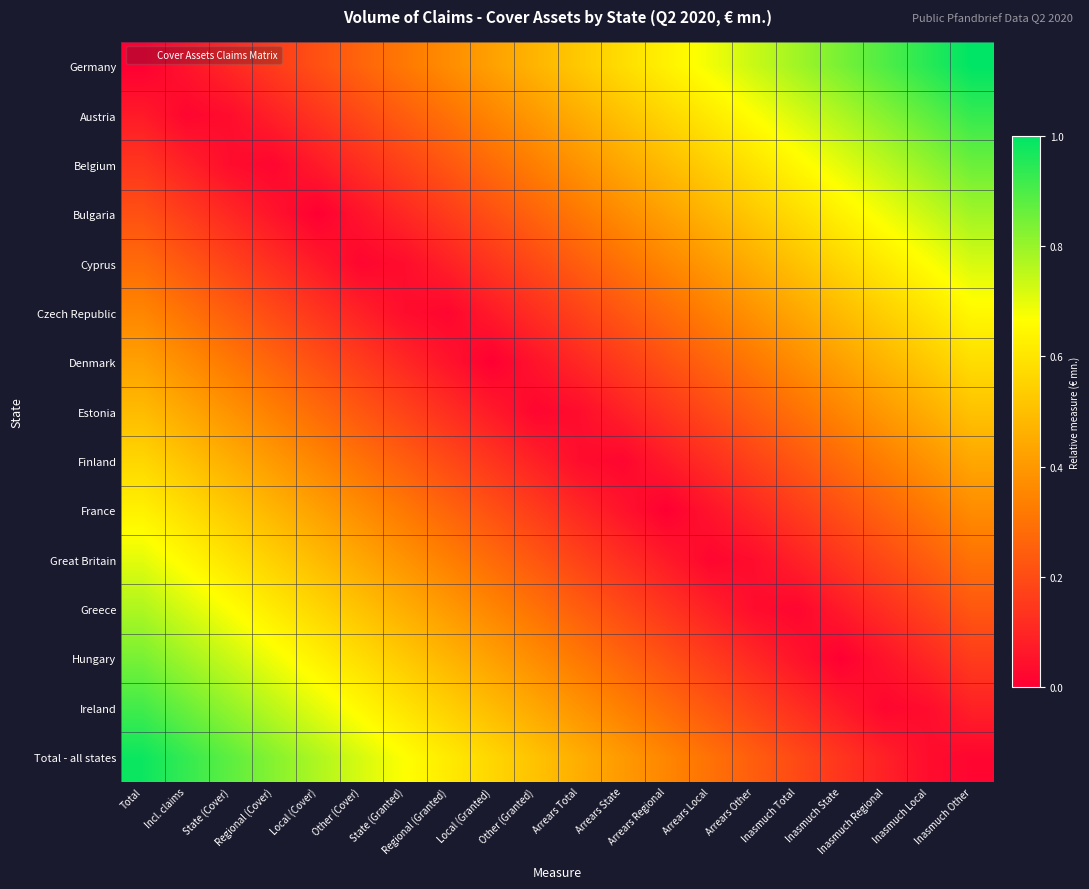

Which series has the largest total across all categories?

Germany